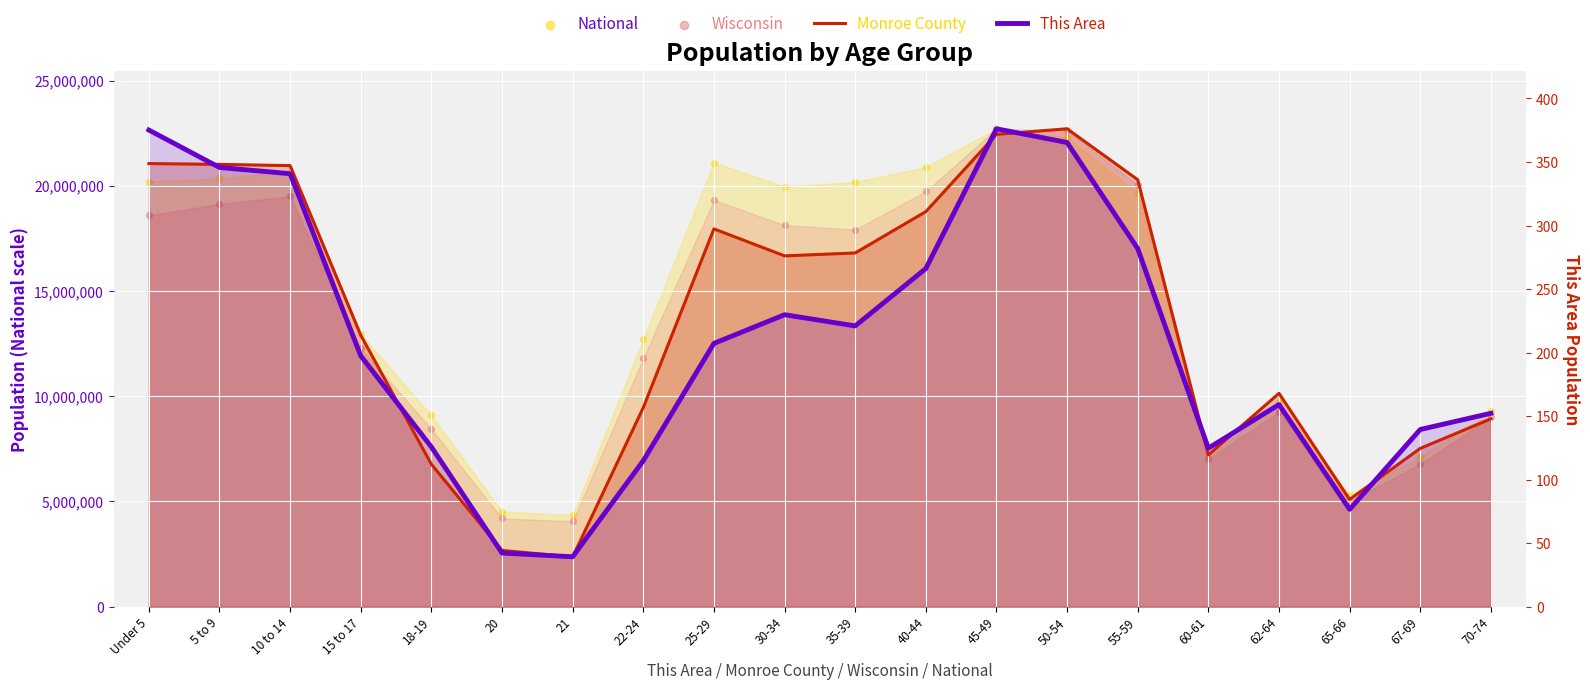

Which series reaches the minimum Y coordinate?

Monroe County